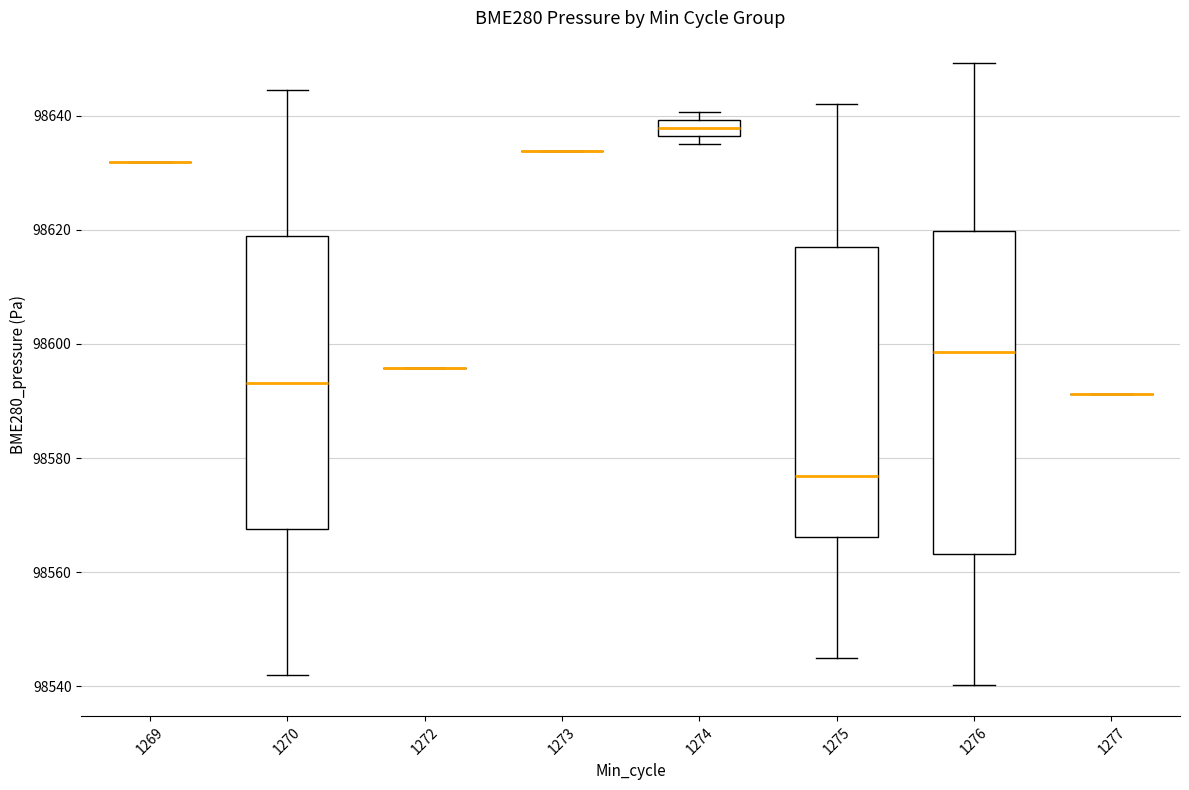

Which box is the tallest, from its lower edge to its upper edge?

1276